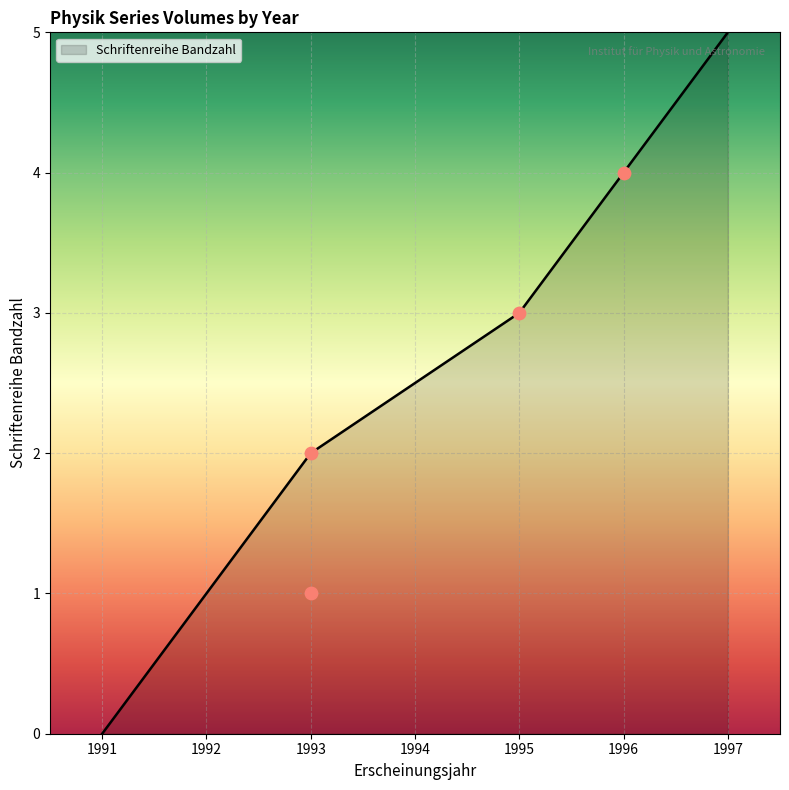

What is the ratio of the value at 1993 to the value at 1996?

0.5